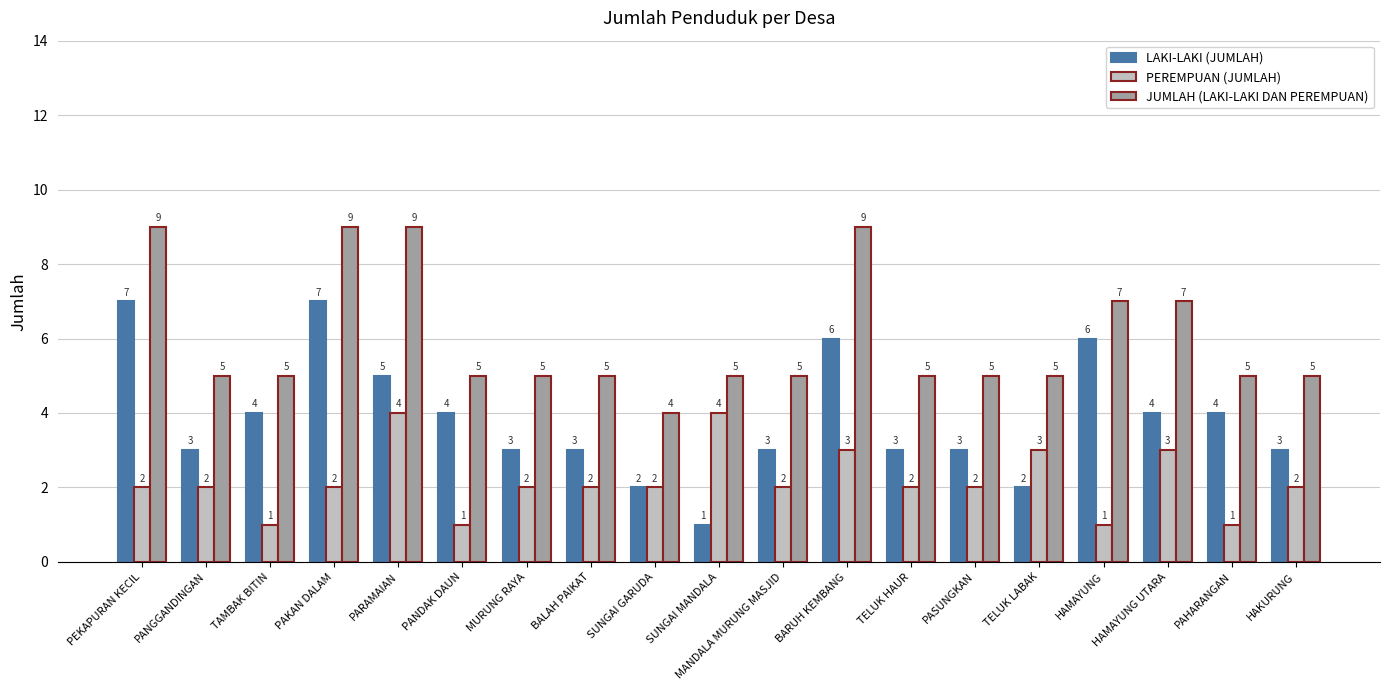

How many bars are there in total?

57